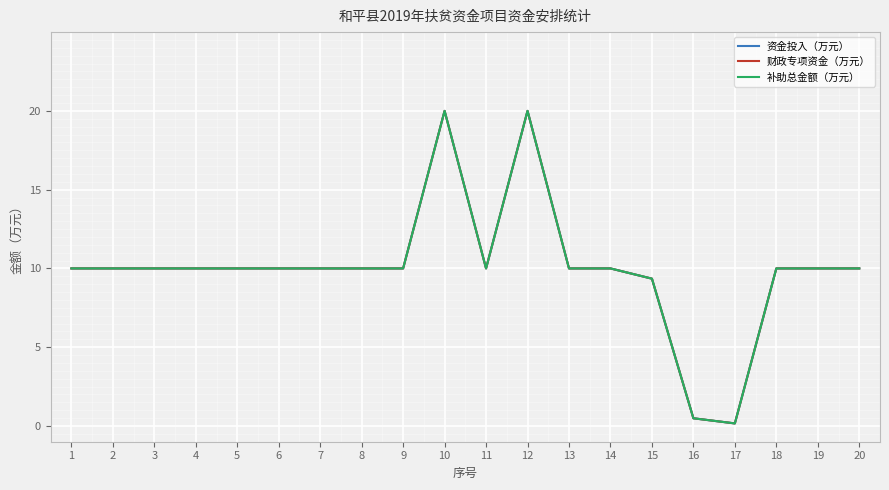

Between 6 and 9, which is larger?

6